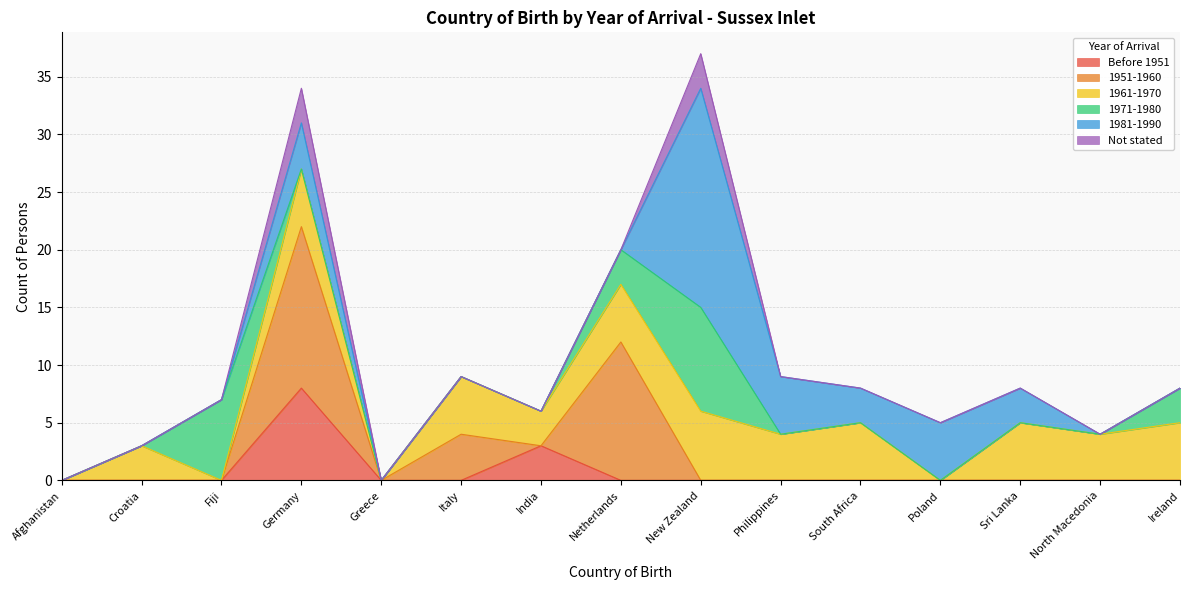

How many values in 1971-1980 are above zero?

4